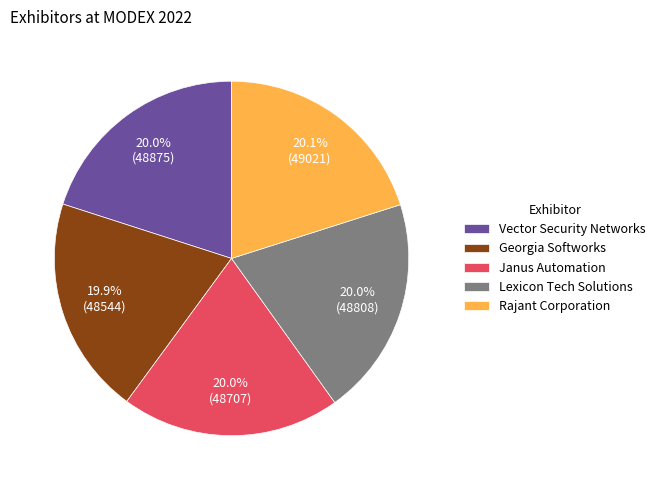

Approximately how many times larger is the value at Rajant Corporation compared to Vector Security Networks?

1.0